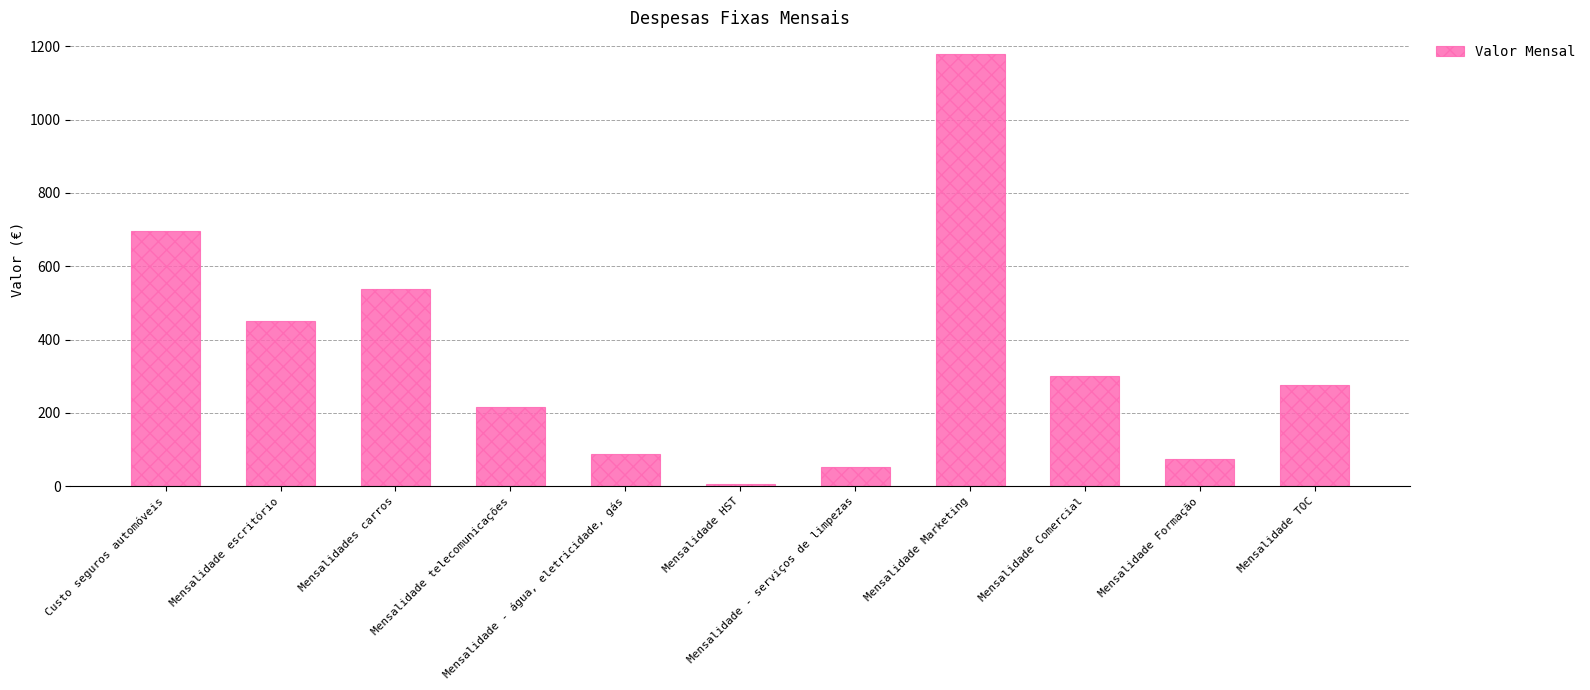

At which label is the value closest to 593?

Mensalidades carros